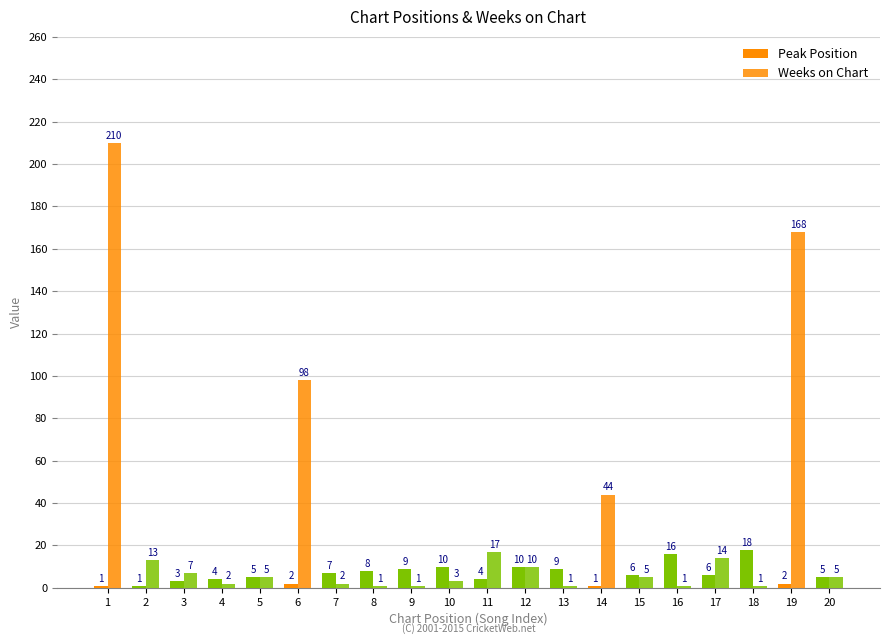

Rank the series by their maximum value, from lowest to highest.

Peak Position, Weeks on Chart